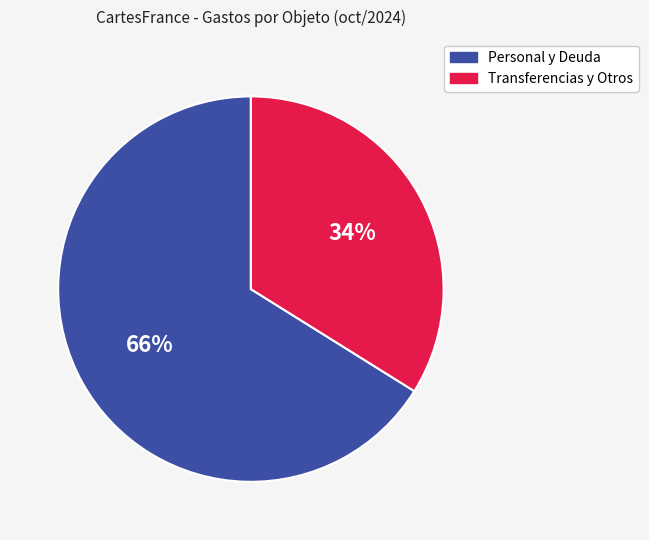

How many slices are in this pie chart?

2